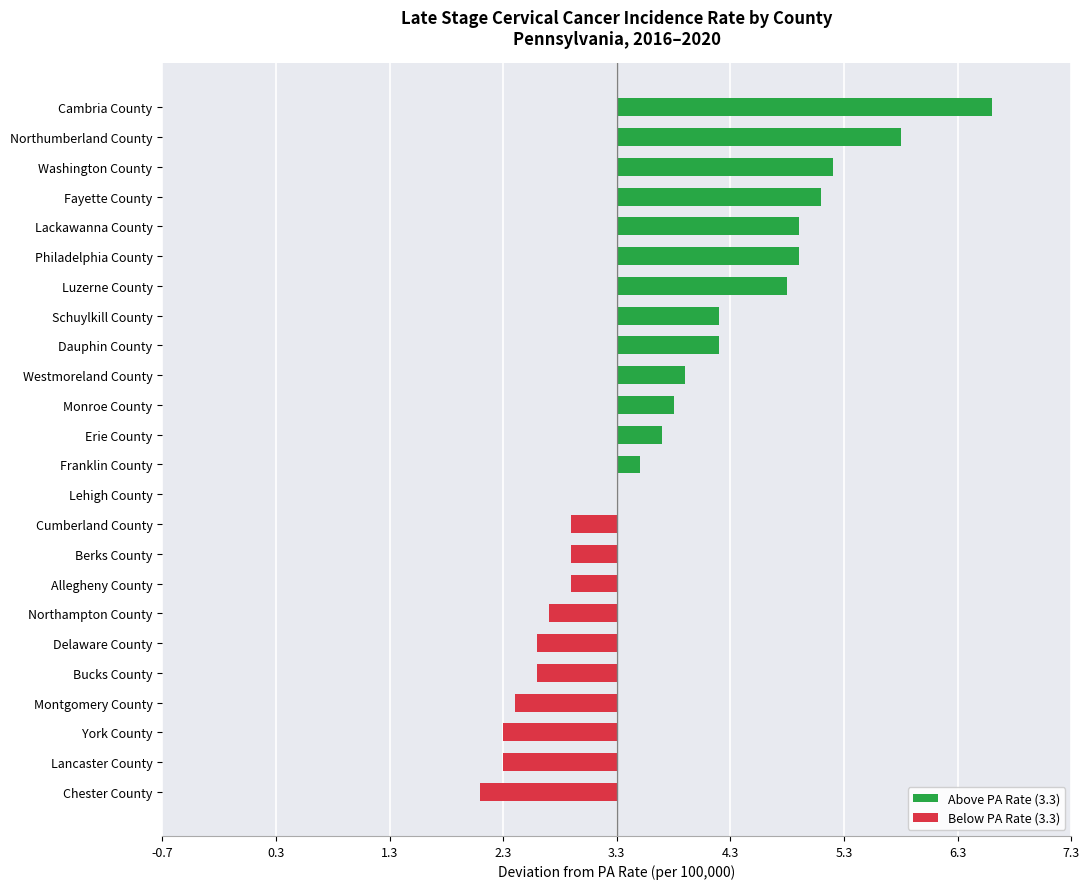

Are the bars horizontal?

Yes